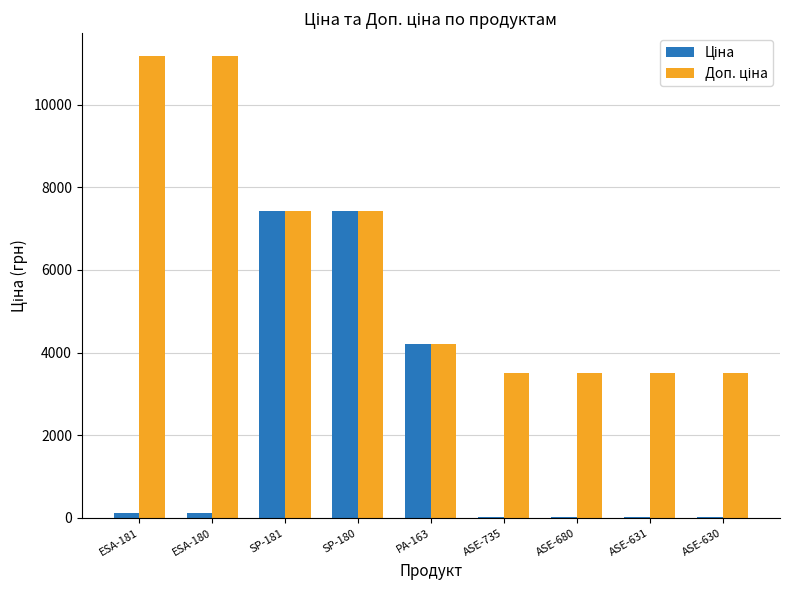

What is the maximum value shown in the chart?

11169.0